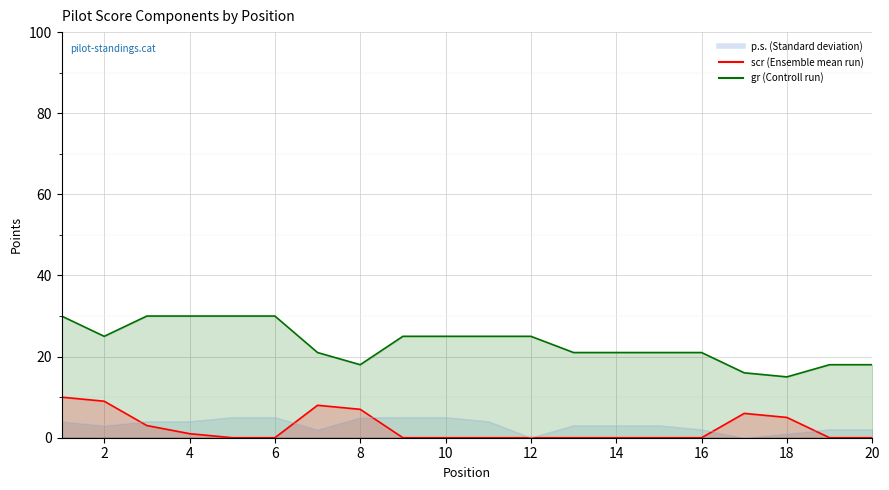

What is the total value across all series at 18?

21